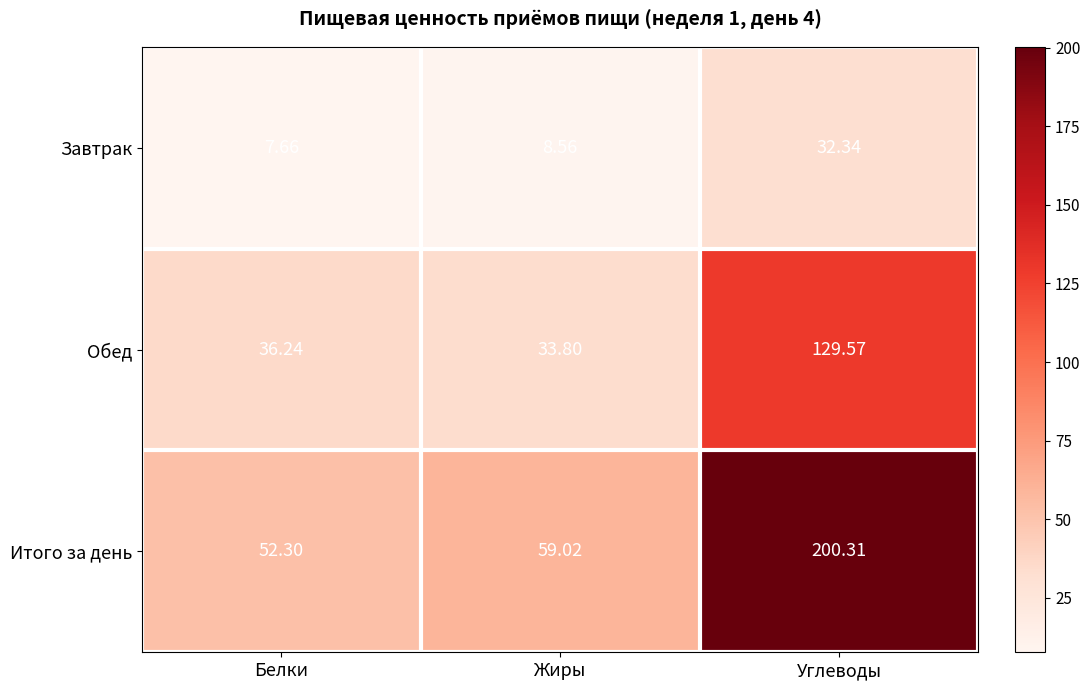

At which category does the chart reach its peak across all series?

Углеводы